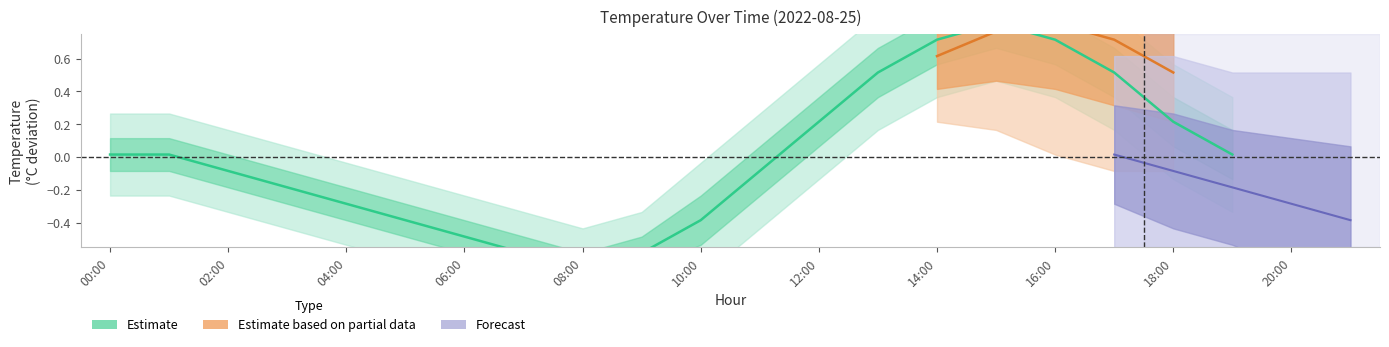

What is the label of the 19th point from the right?

01:00